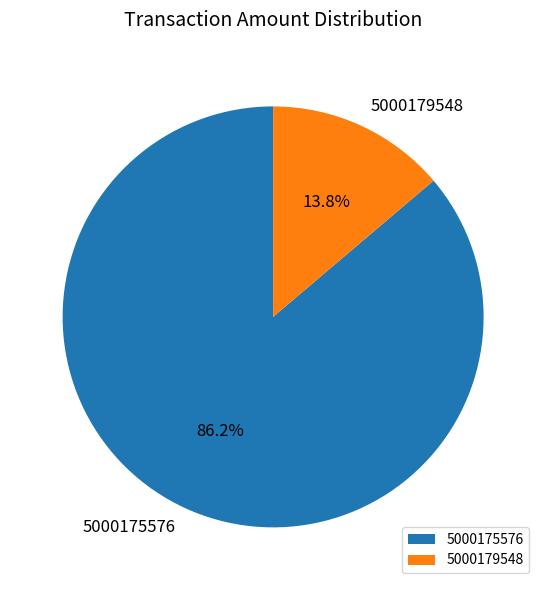

To the nearest percent, what is the combined percentage of 5000179548 and 5000175576?

100%